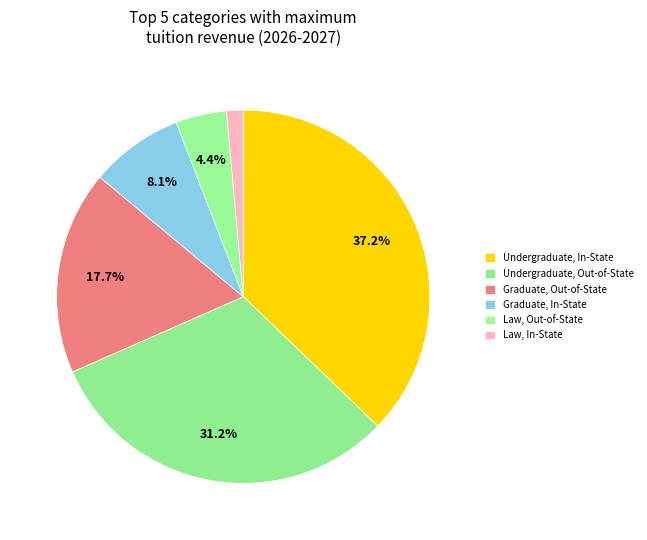

Does Undergraduate, In-State represent more than half of the total?

No